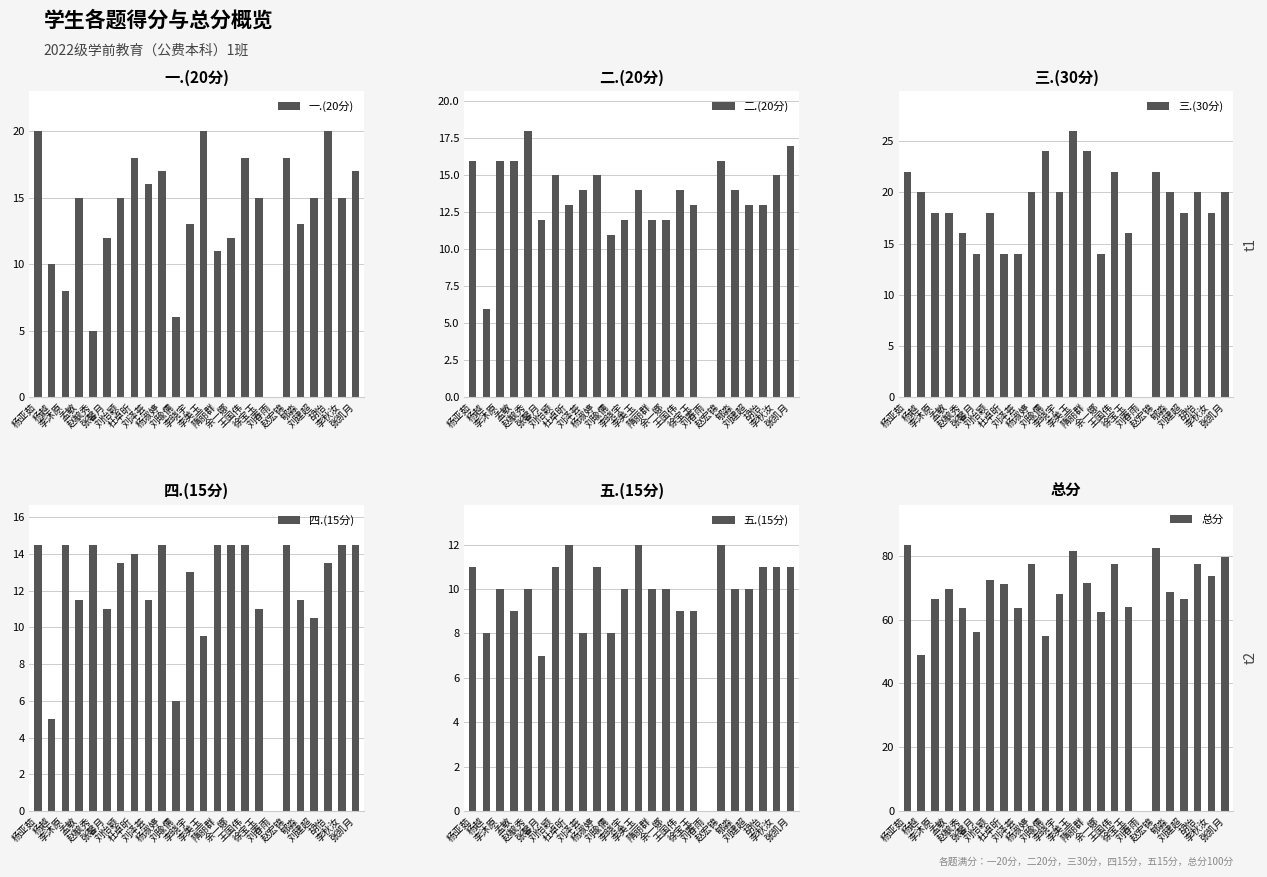

How many groups of bars are there?

24